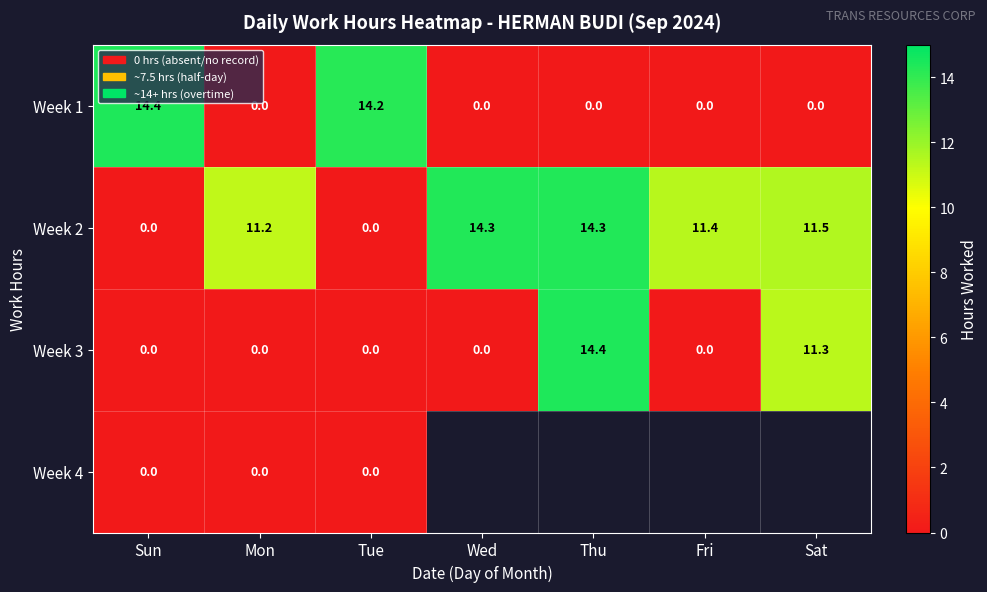

What is the highest value of the Week 3 series?

14.4